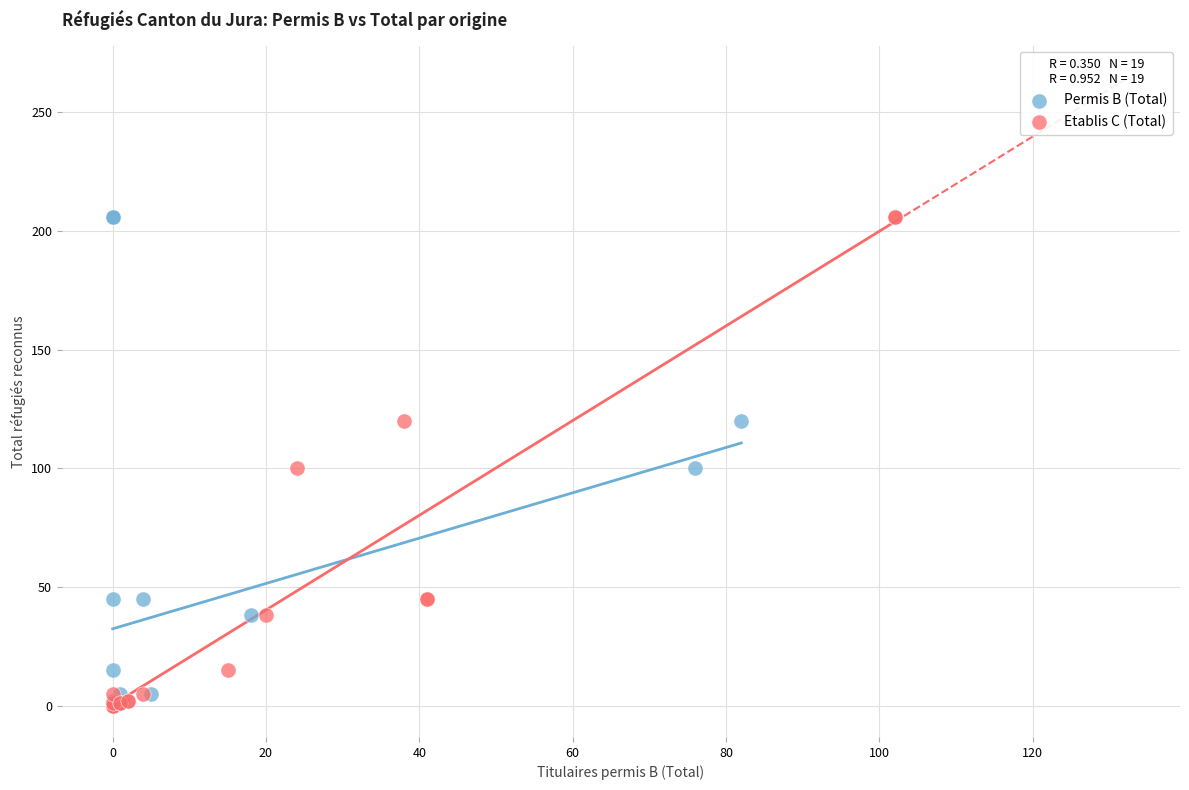

What are all the series names shown in the legend?

Permis B (Total), Etablis C (Total)